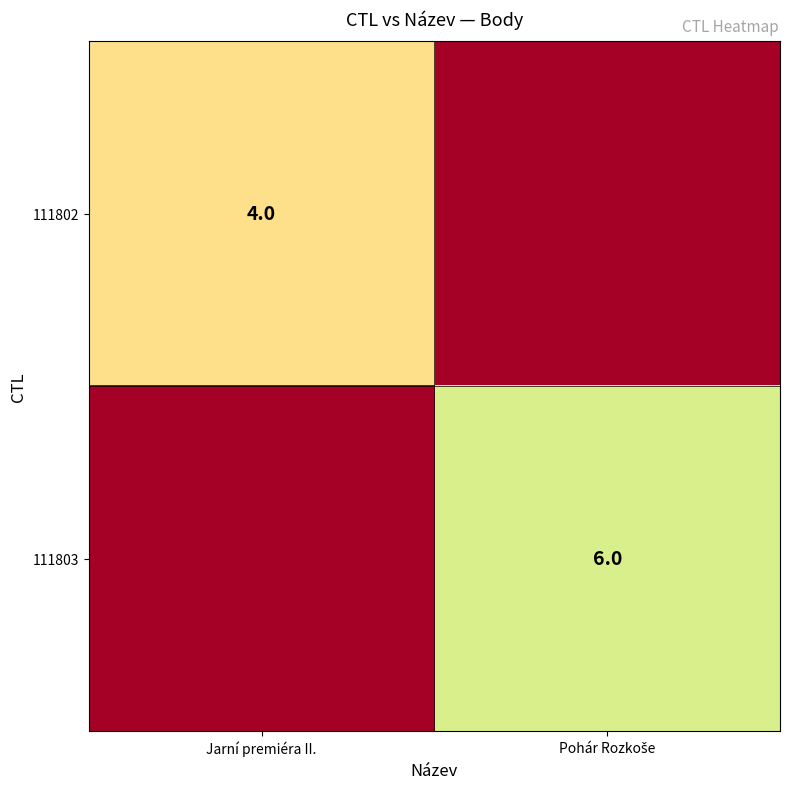

The 111802 series shows 4 at Jarní premiéra II.. True or false?

True